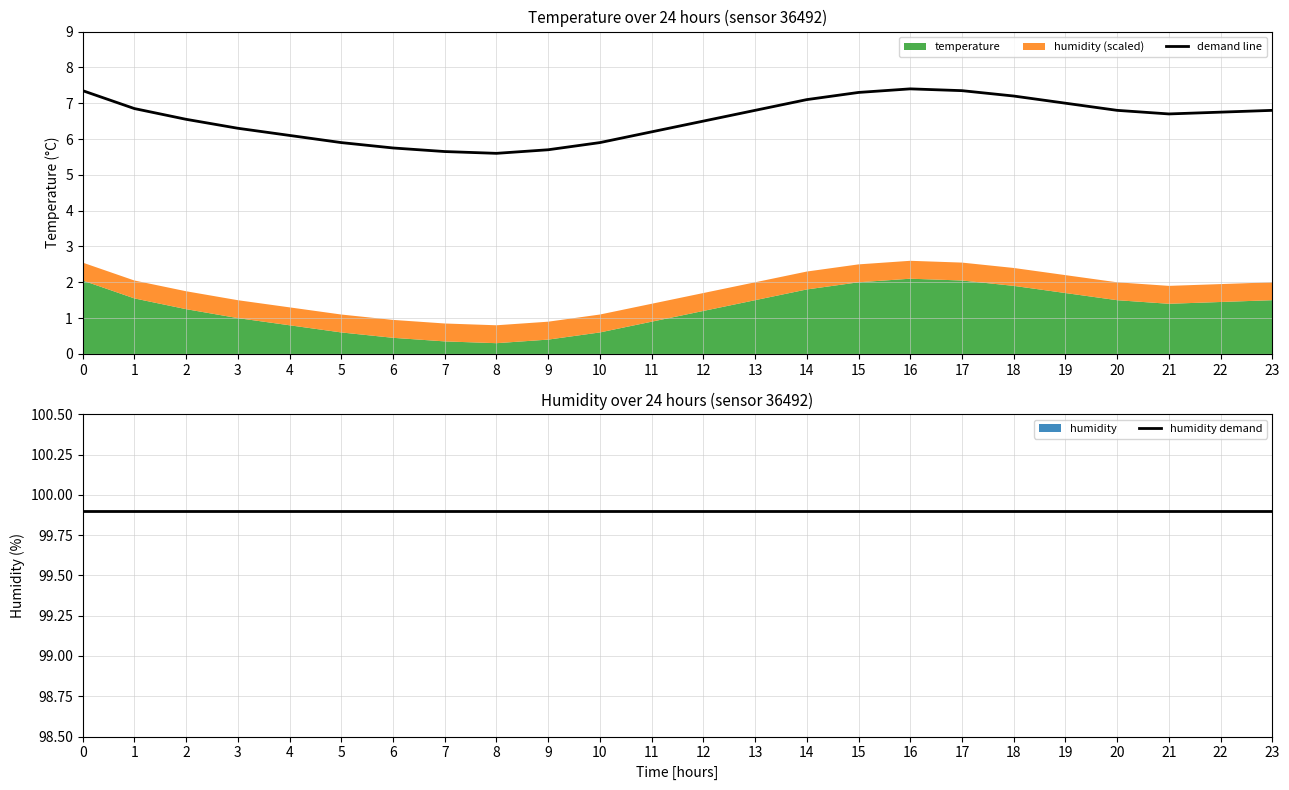

Is it true that demand line equals 5.9 at 10?

True